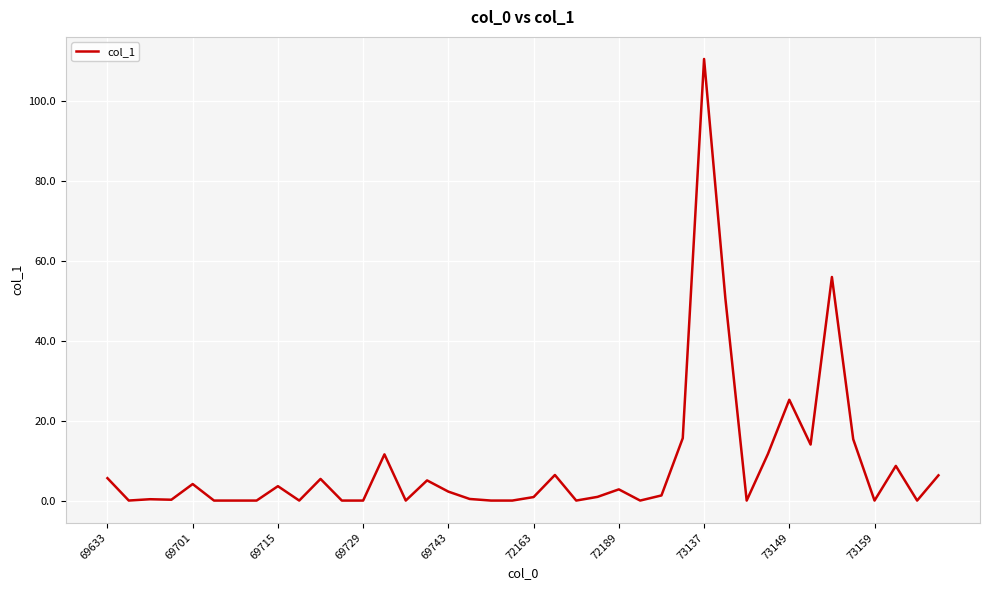

How many lines are shown in the chart?

1